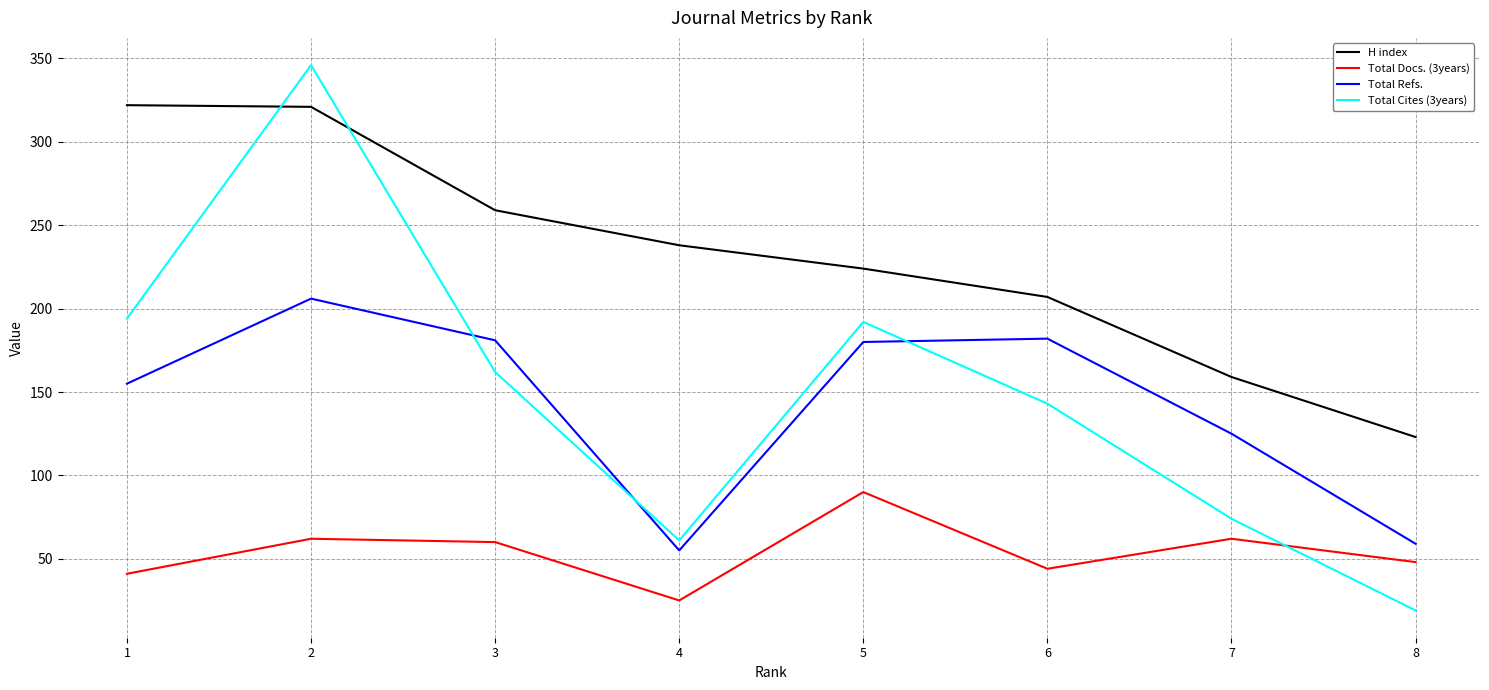

What is the sum of the Total Refs. values at 1 and 6?

337